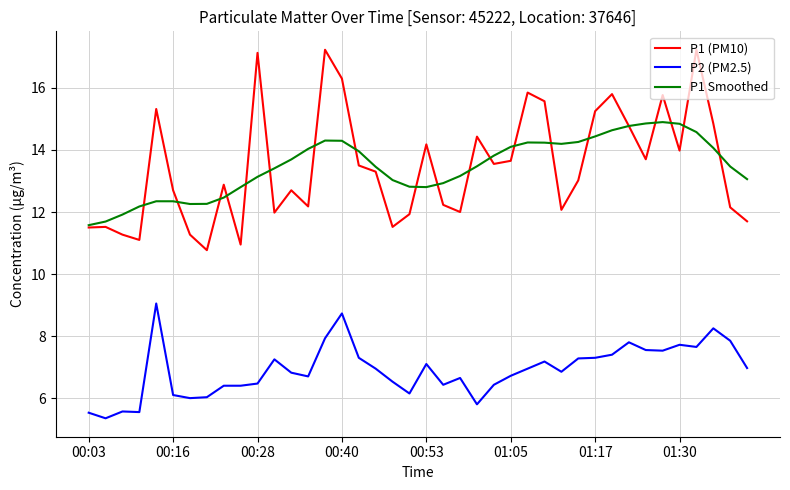

True or false: P1 (PM10) and P2 (PM2.5) intersect in this chart.

False